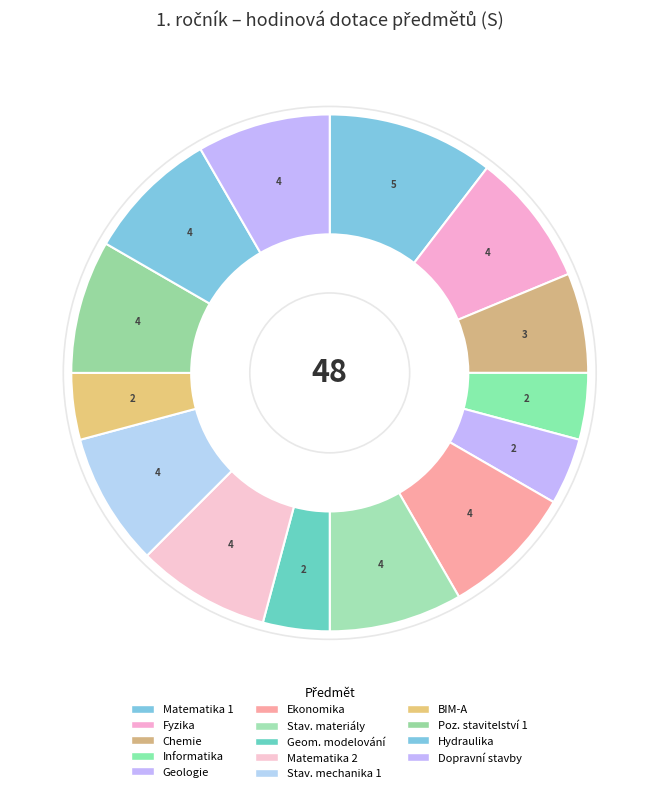

Count the number of slices in the pie.

14